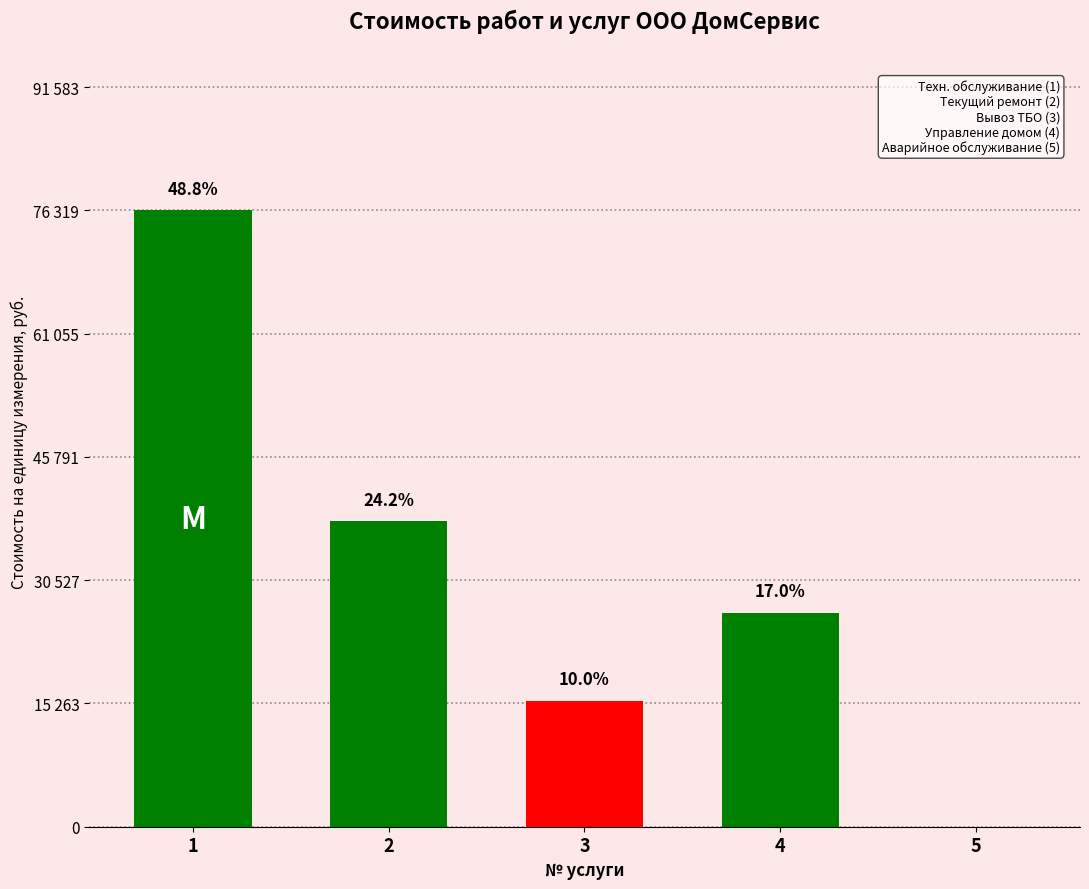

What is the value of the 3rd bar from the left?

15595.7